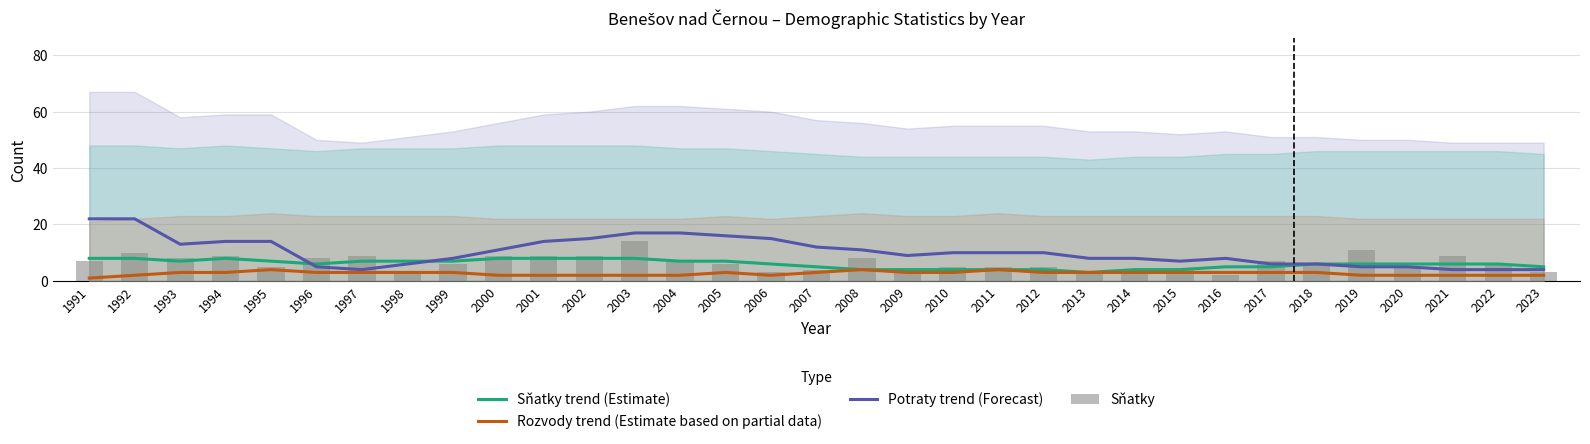

What is the approximate value of Sňatky at 1999?

6